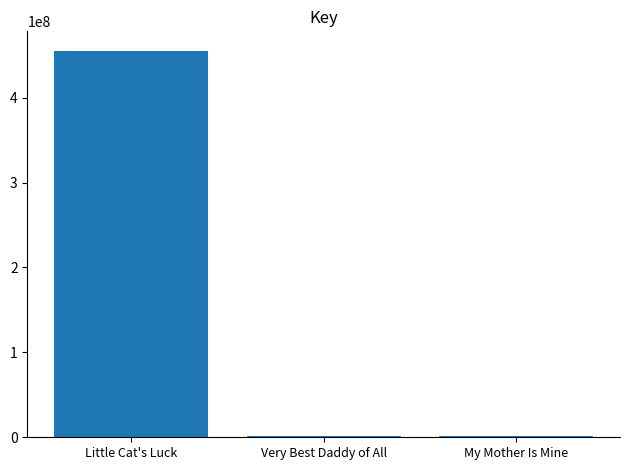

Where is the data nearest to the value 228303015?

Very Best Daddy of All